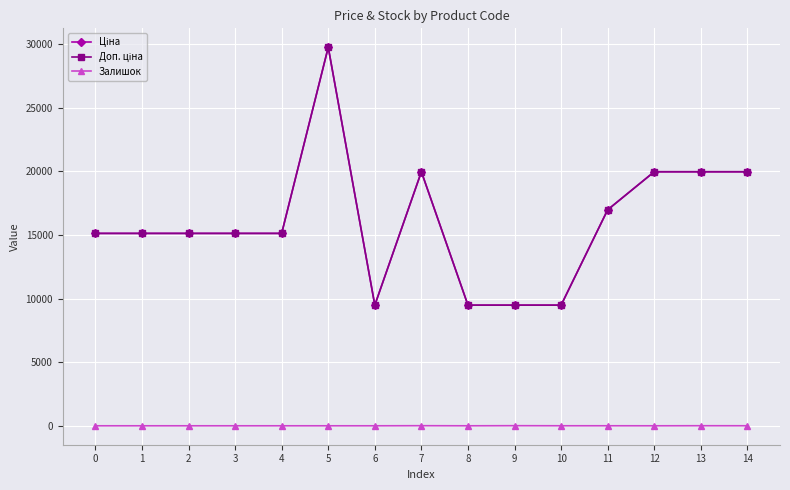

Is this an area chart (filled region under the line)?

No